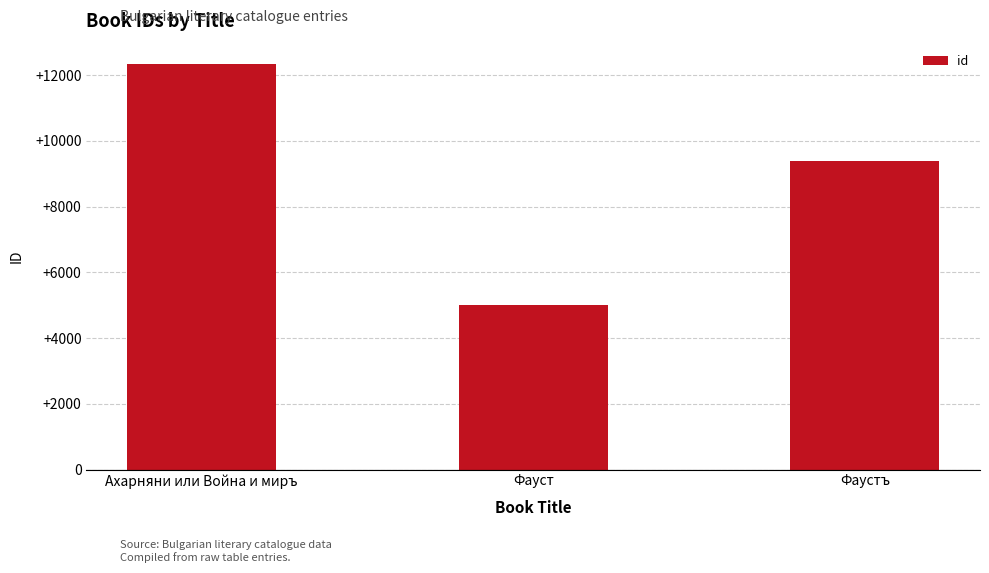

True or false: the data shows 9392 at Фаустъ.

True